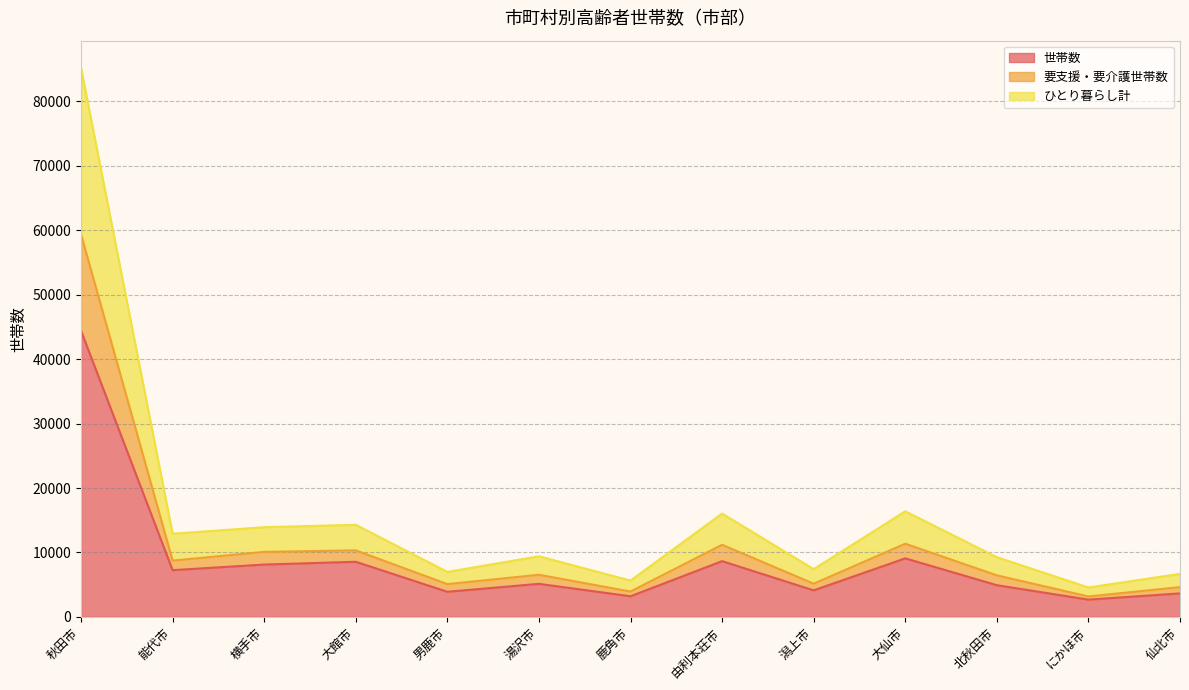

True or false: 世帯数 has a value of 2679 at にかほ市.

True